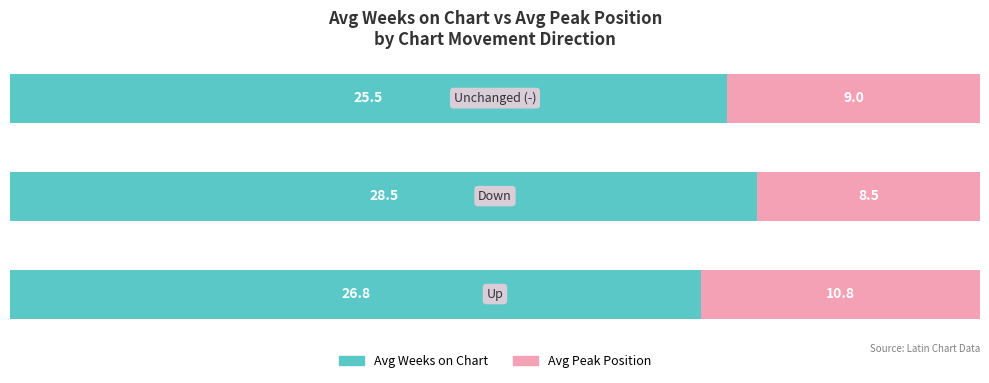

What are all the series names shown in the legend?

Avg Weeks on Chart, Avg Peak Position